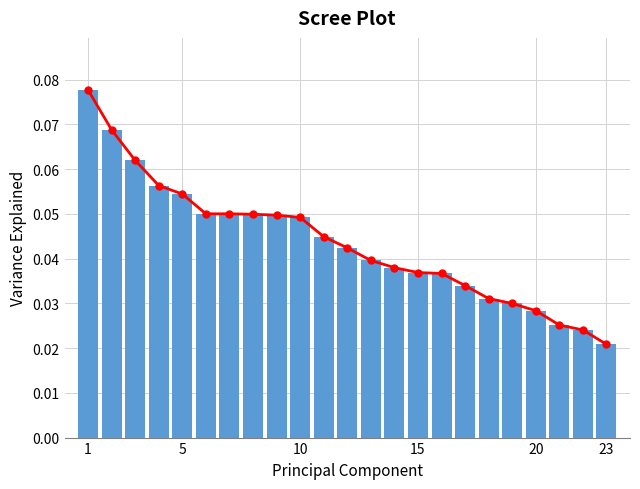

Reading left to right, extract all data points from this chart.

0.1	0.1	0.1	0.1	0.1	0.1	0.1	0.0	0.0	0.0	0.0	0.0	0.0	0.0	0.0	0.0	0.0	0.0	0.0	0.0	0.0	0.0	0.0